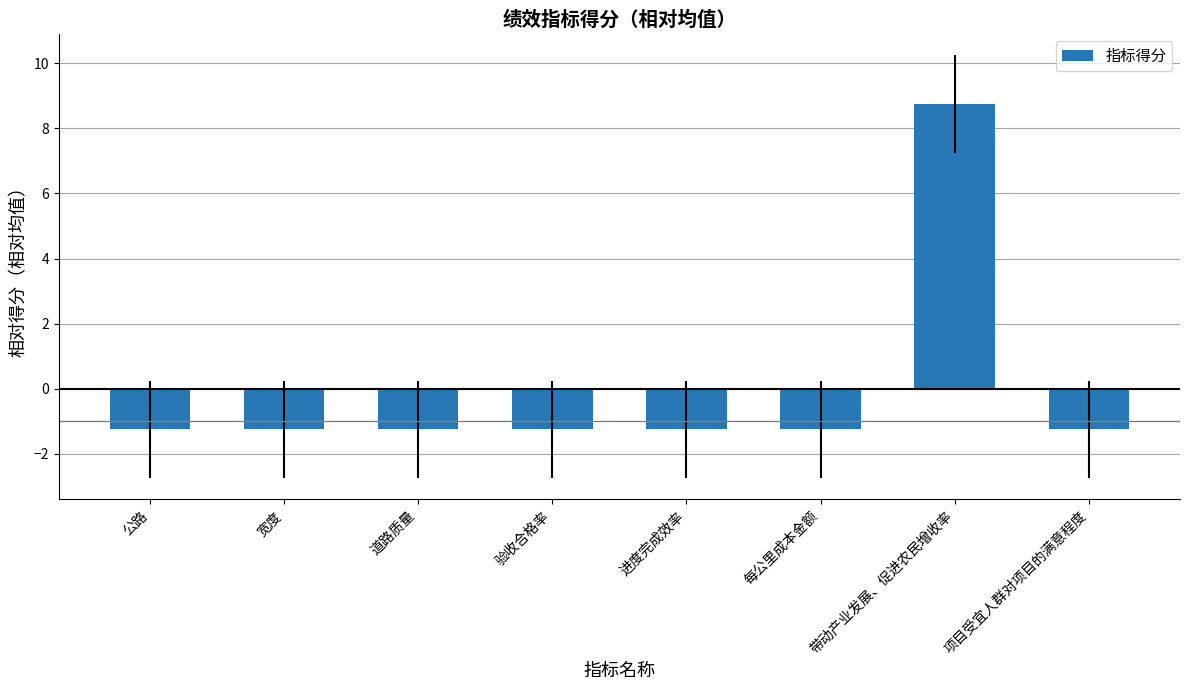

What is the change in value from 验收合格率 to 带动产业发展、促进农民增收率?

+10.0